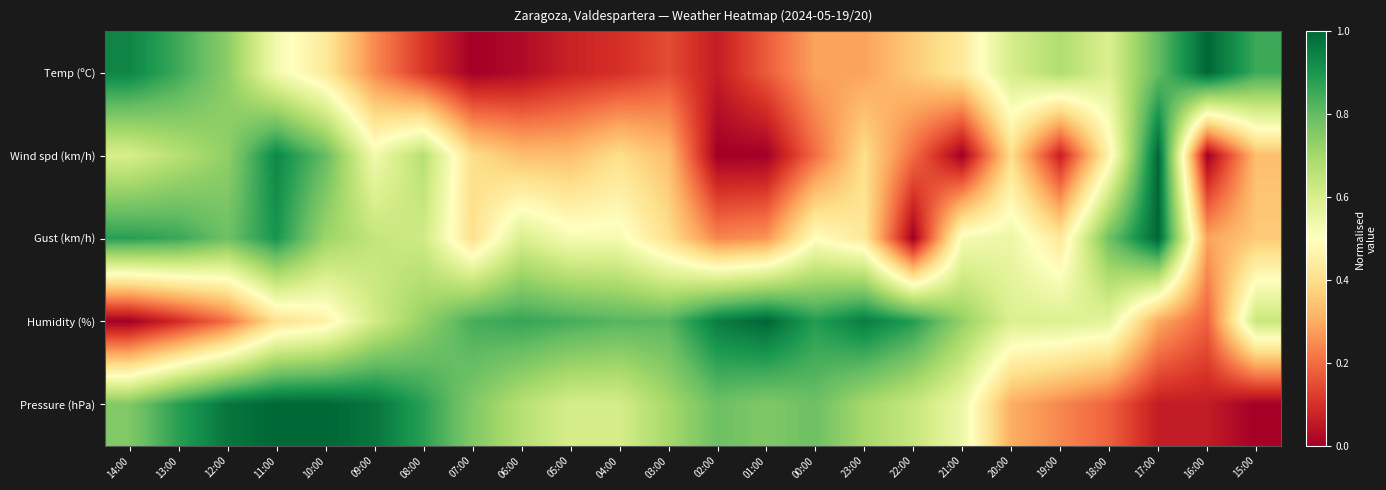

Which series has the largest total across all categories?

Humidity (%)